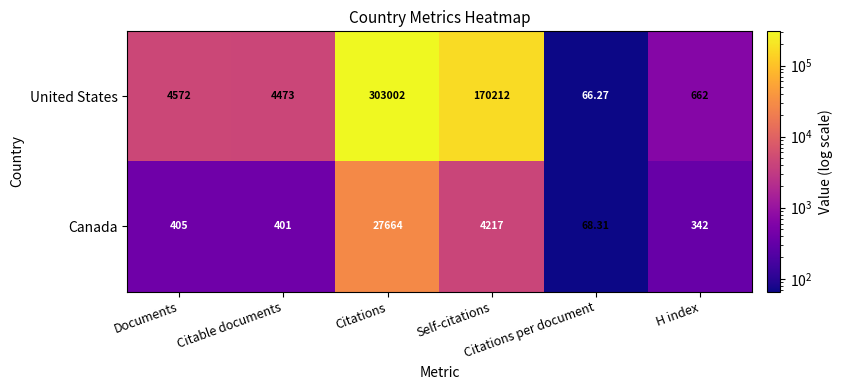

Which series has the largest range (max minus min)?

United States